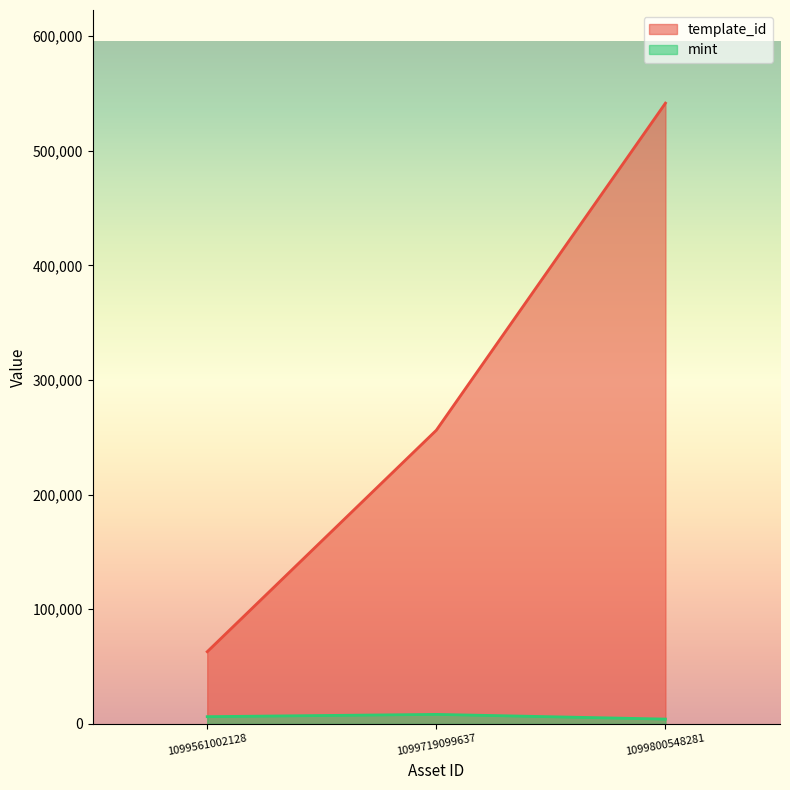

Reading left to right, transcribe all the data shown in this chart.

template_id: 1099561002128=62974	1099719099637=256179	1099800548281=541468
mint: 1099561002128=6323	1099719099637=8313	1099800548281=4205